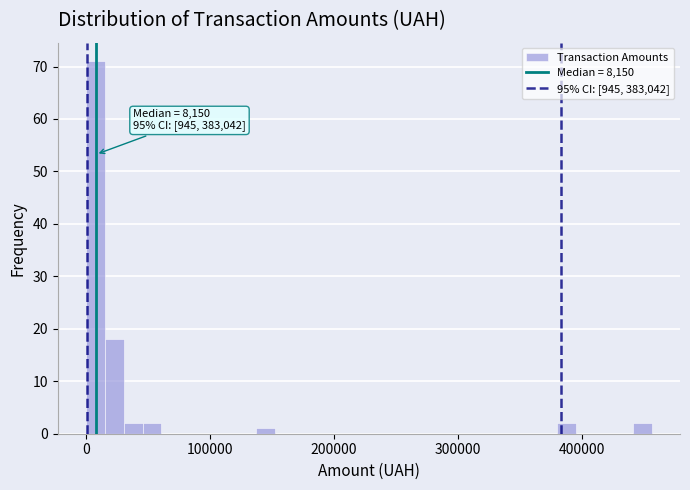

Read against the x-axis, roughly where is the centre of the tallest bar?

10000